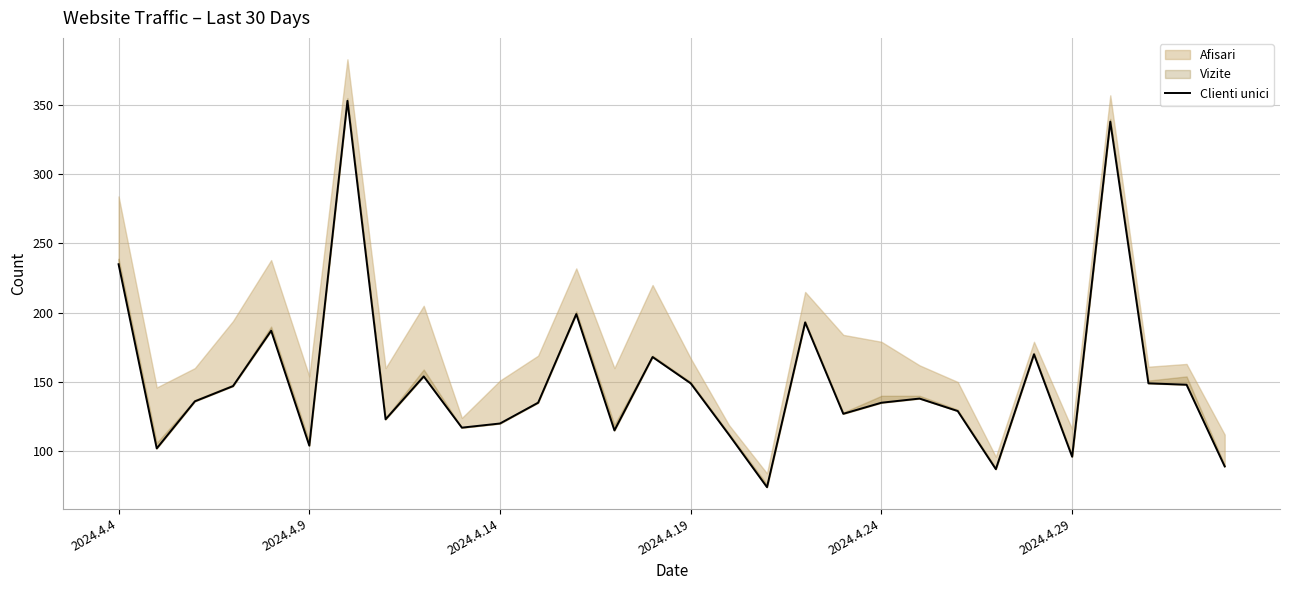

Reading left to right, what are all the values shown in this chart?

235	102	136	147	187	104	353	123	154	117	120	135	199	115	168	149	112	74	193	127	135	138	129	87	170	96	338	149	148	89